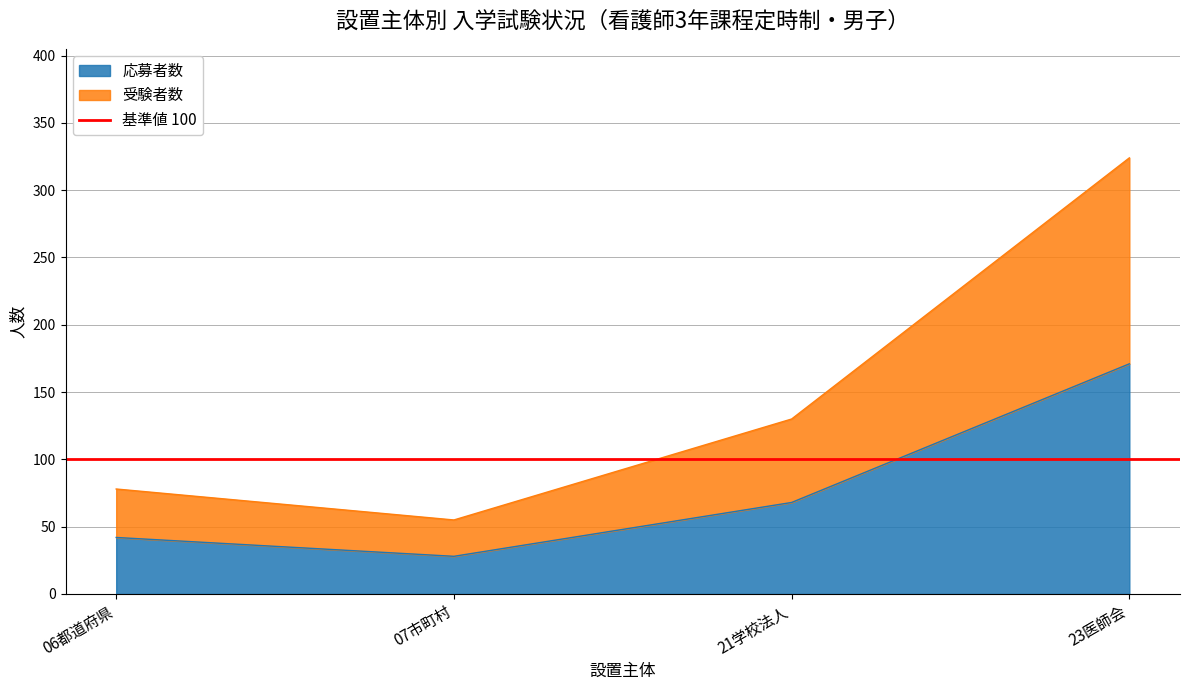

At which category does the chart reach its minimum across all series?

07市町村